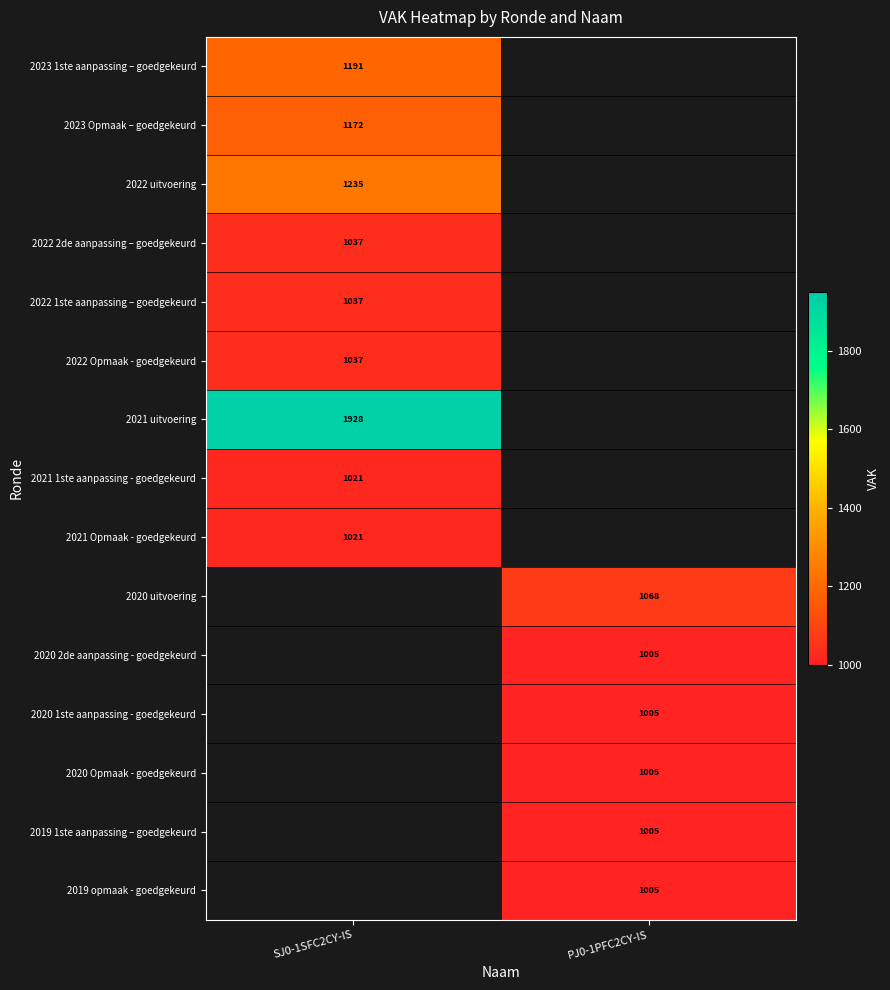

The value of 2023 Opmaak – goedgekeurd at SJ0-1SFC2CY-IS is 1975. True or false?

False